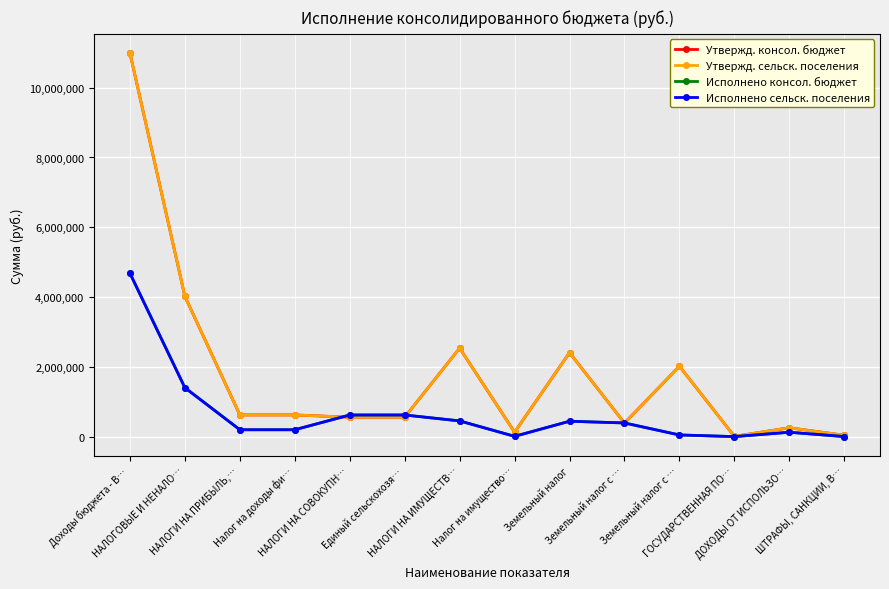

What is the approximate value of Утвержд. сельск. поселения at Доходы бюджета - В…?

10993800.0